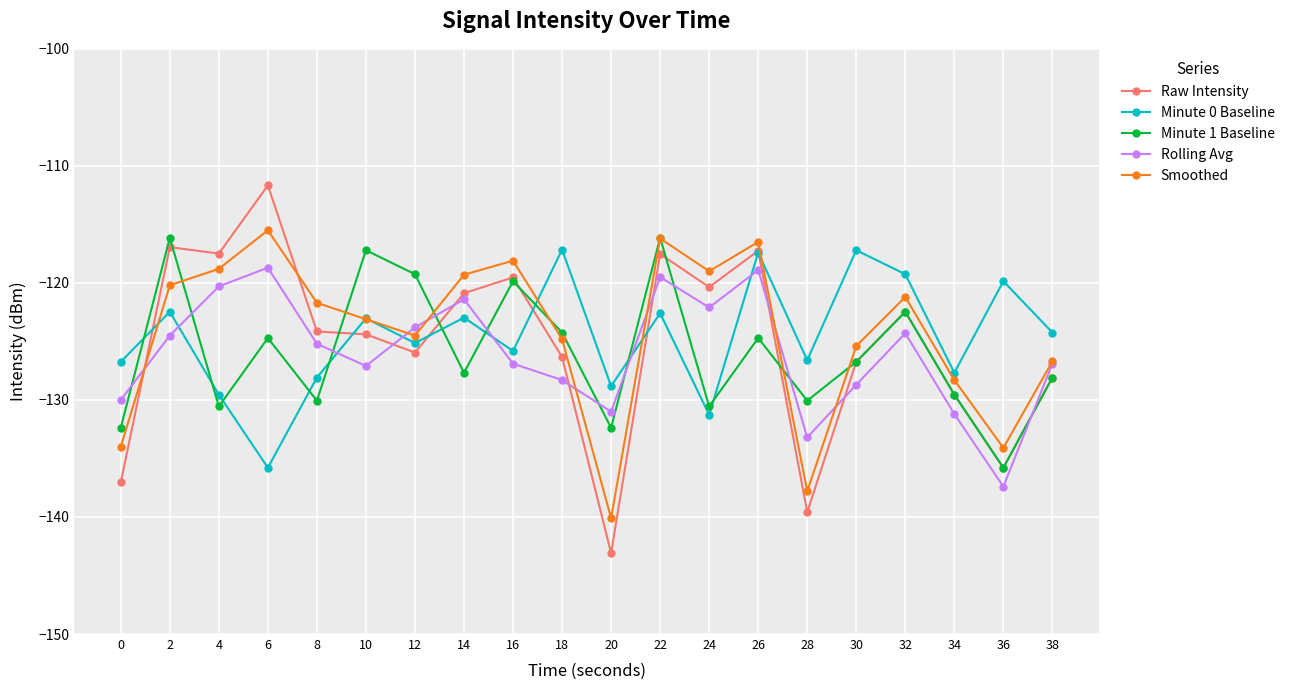

Which series has the widest spread of values?

Raw Intensity